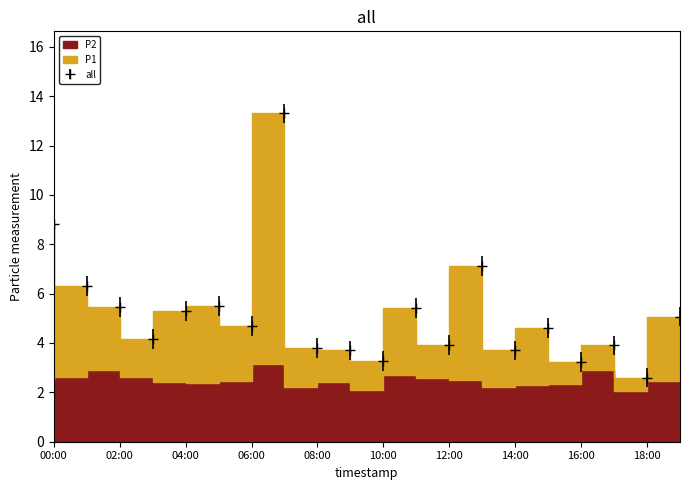

Does the chart have visible grid lines?

No